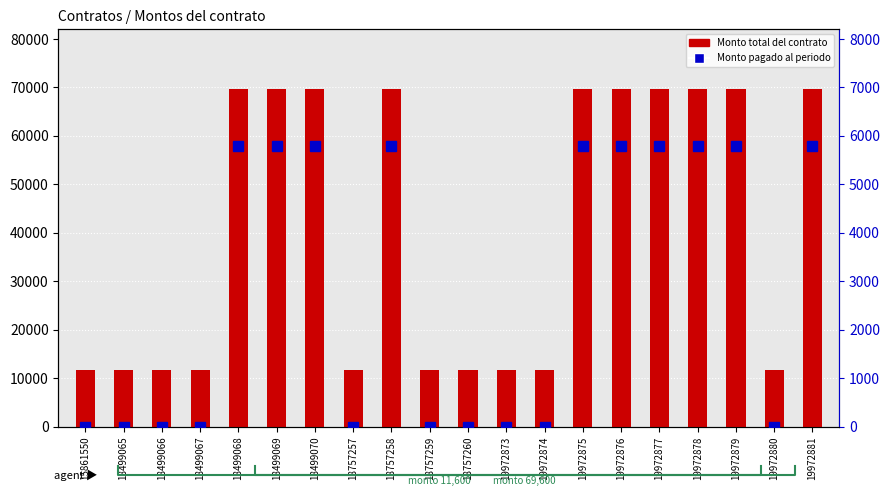

Which has a higher value, 18499070 or 18757260?

18499070